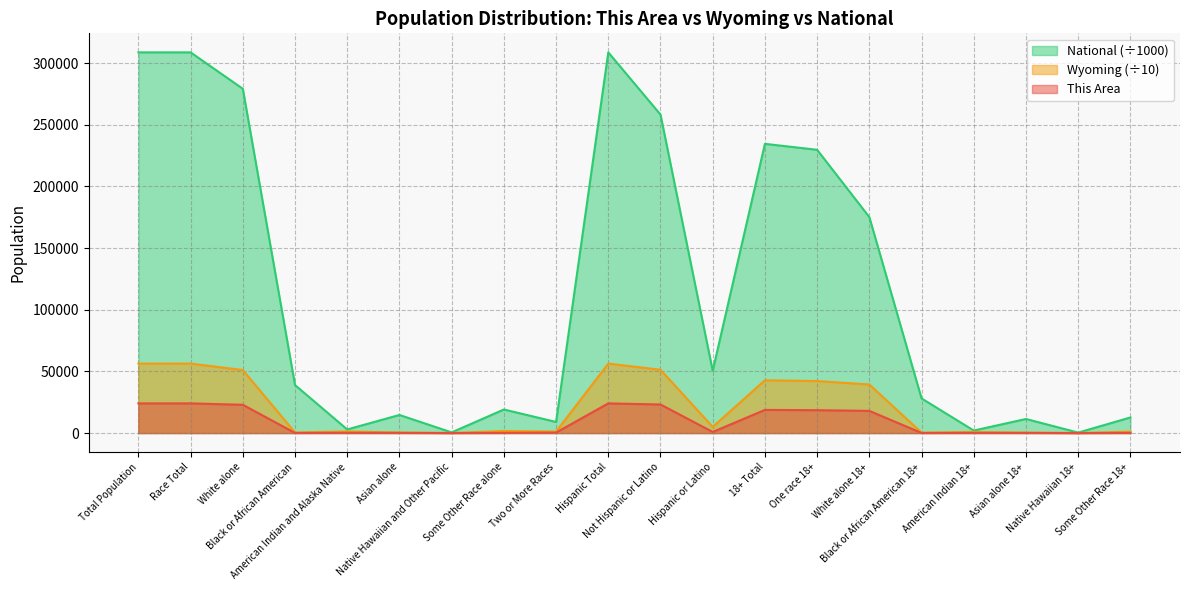

Where is This Area nearest to the value 12042?

White alone 18+